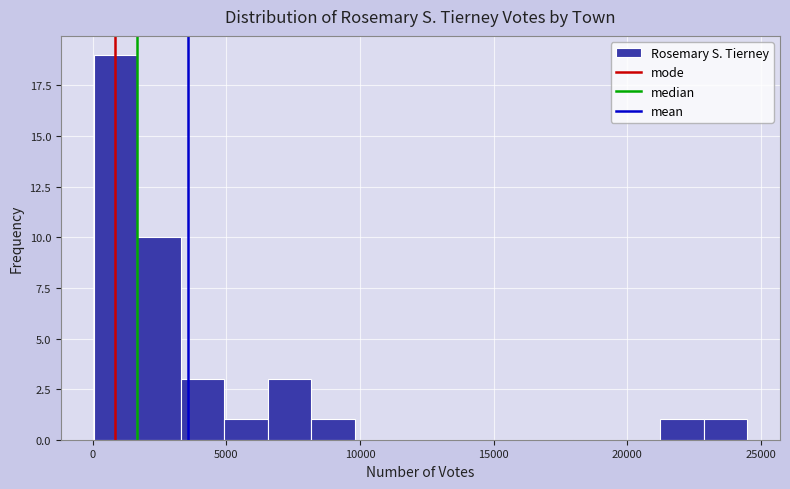

Around what value on the x-axis is the tallest bar? Give the approximate position of its centre, as read against the axis.

1000